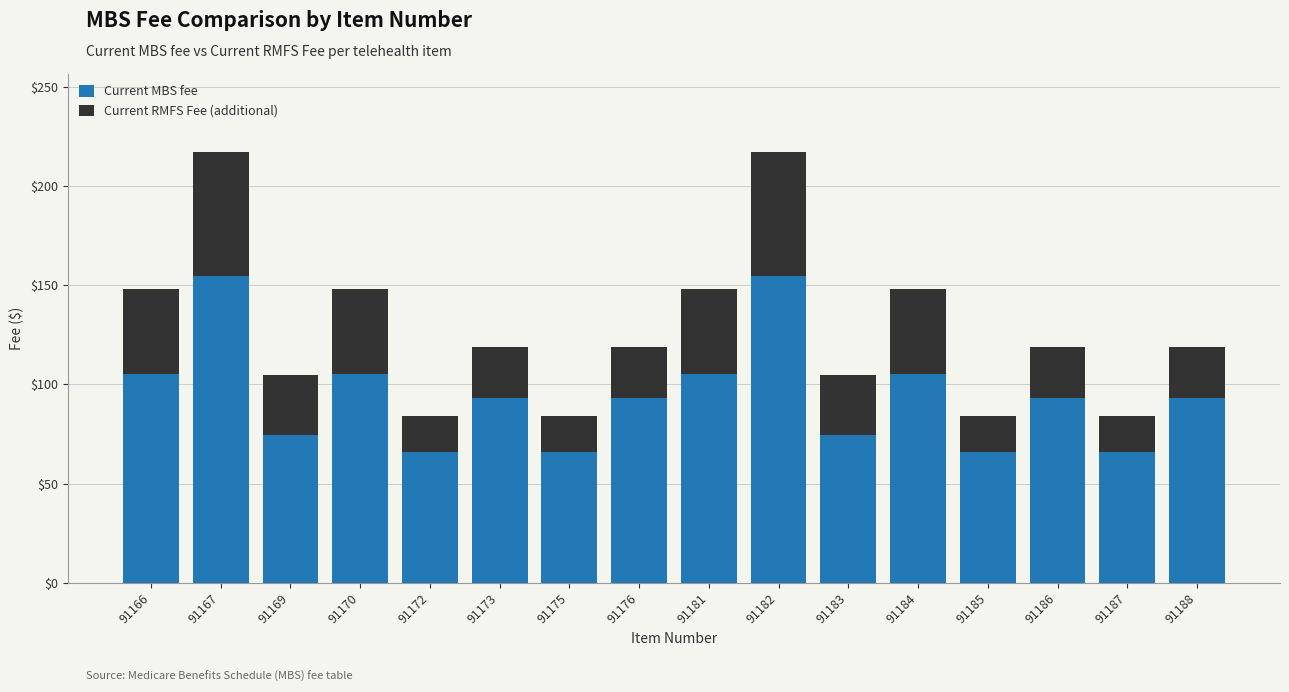

True or false: Current MBS fee has a value of 23.6 at 91172.

False